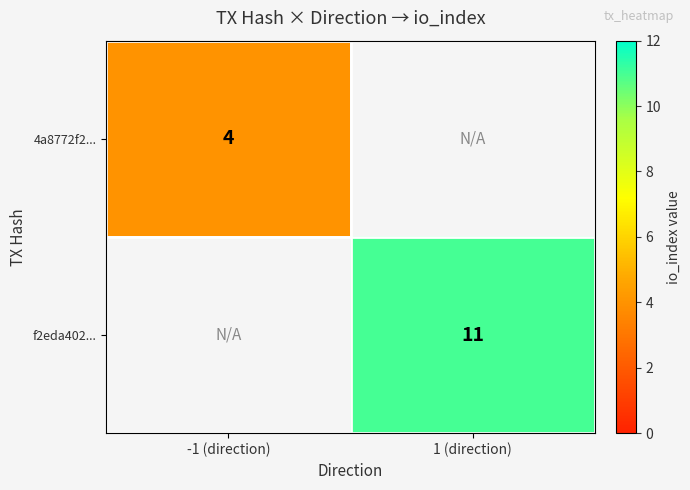

What is the maximum value shown in the chart?

11.0